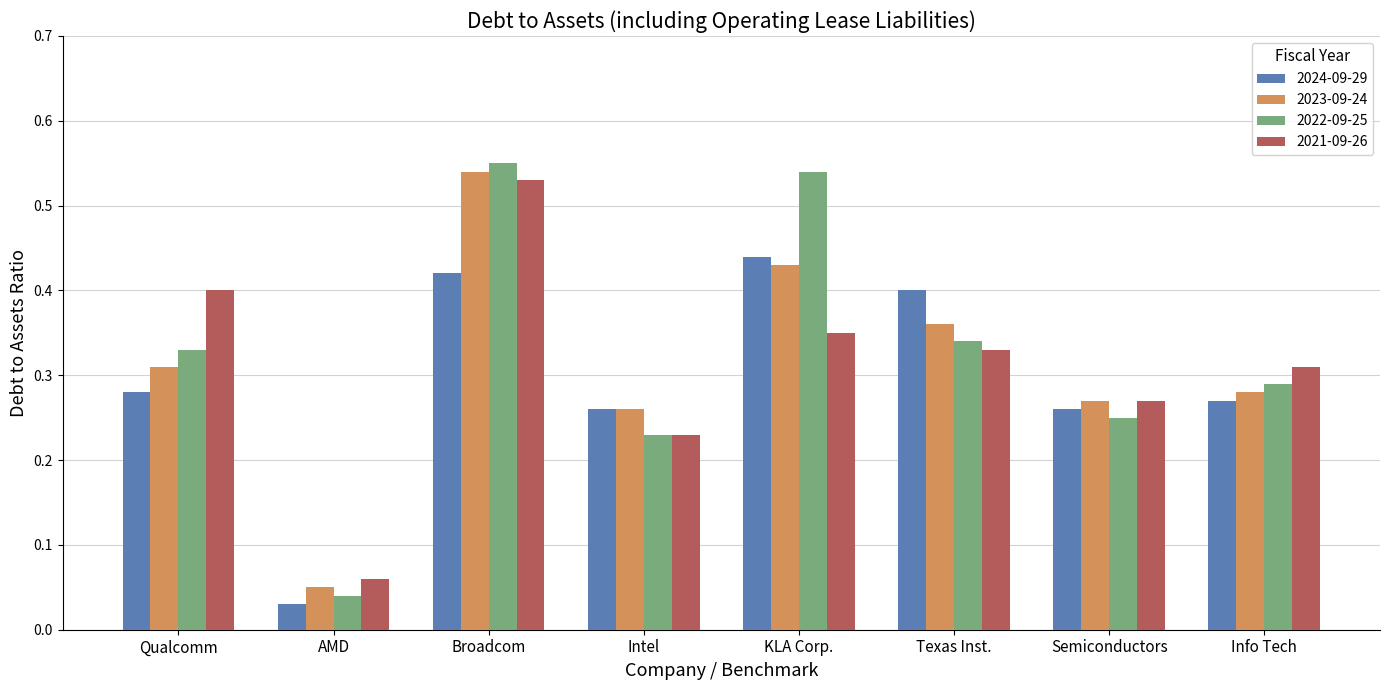

Count the 2021-09-26 values in the range 0 to 1.

8